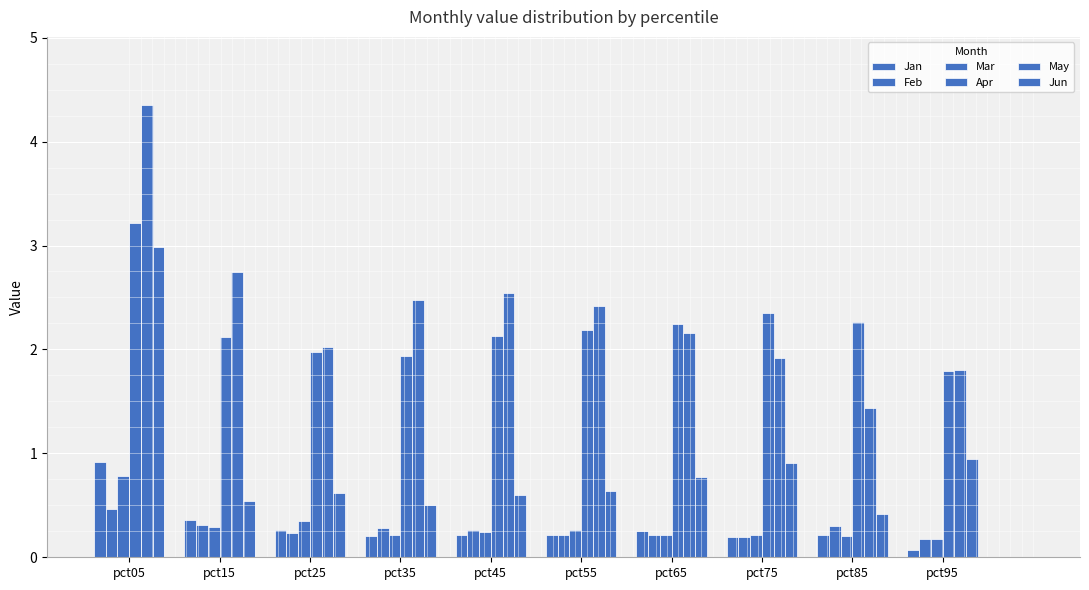

The Jun series shows 0.3 at pct25. True or false?

False